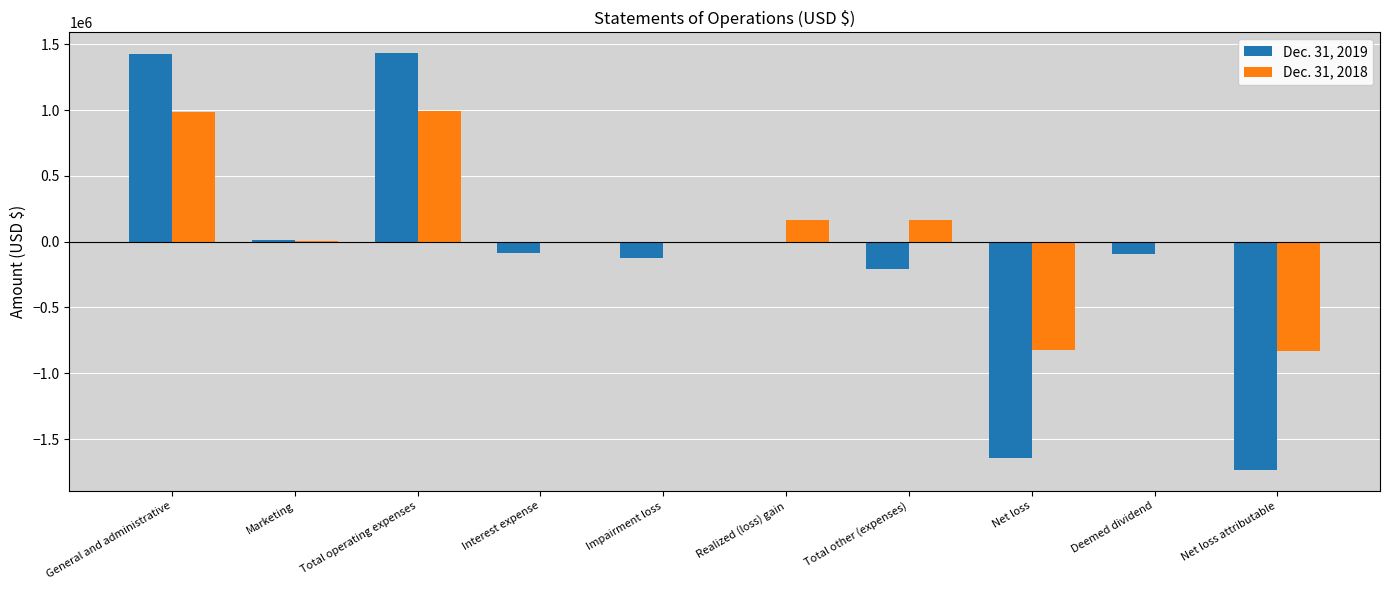

At which label does Dec. 31, 2018 first exceed 3644?

General and administrative